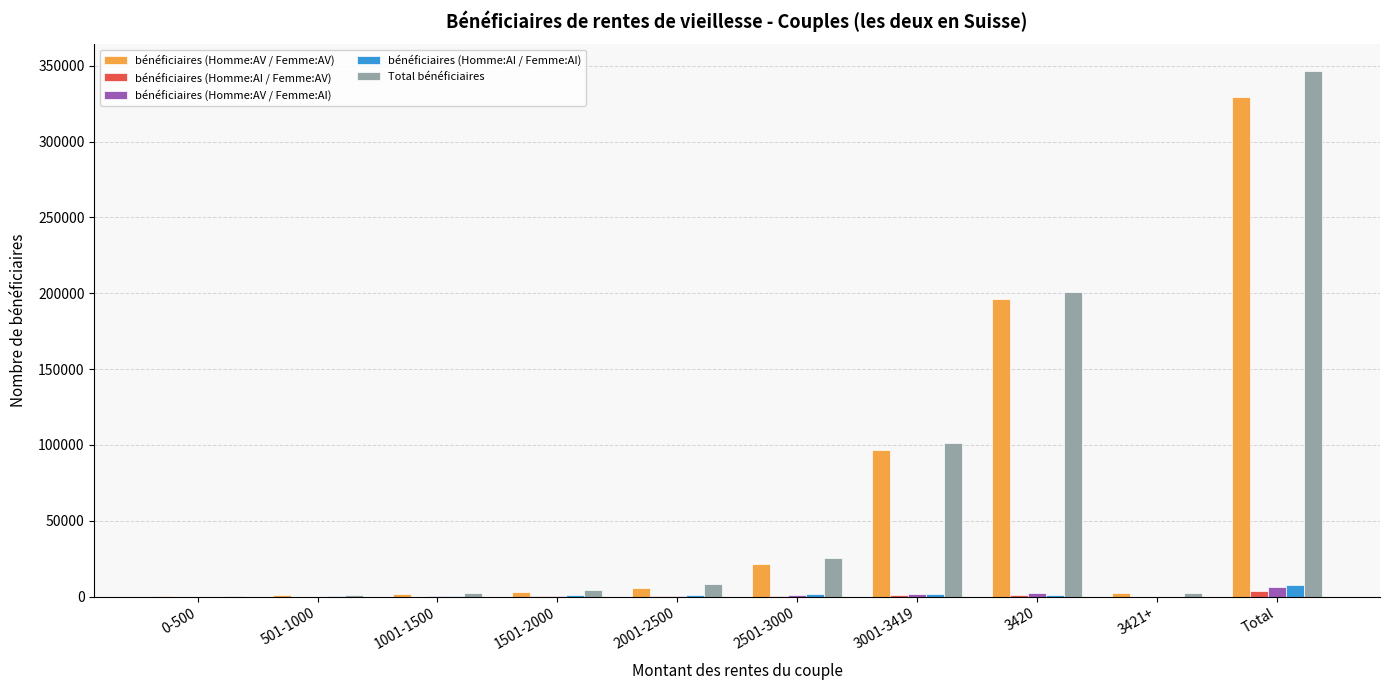

What are all the series names shown in the legend?

bénéficiaires (Homme:AV / Femme:AV), bénéficiaires (Homme:AI / Femme:AV), bénéficiaires (Homme:AV / Femme:AI), bénéficiaires (Homme:AI / Femme:AI), Total bénéficiaires